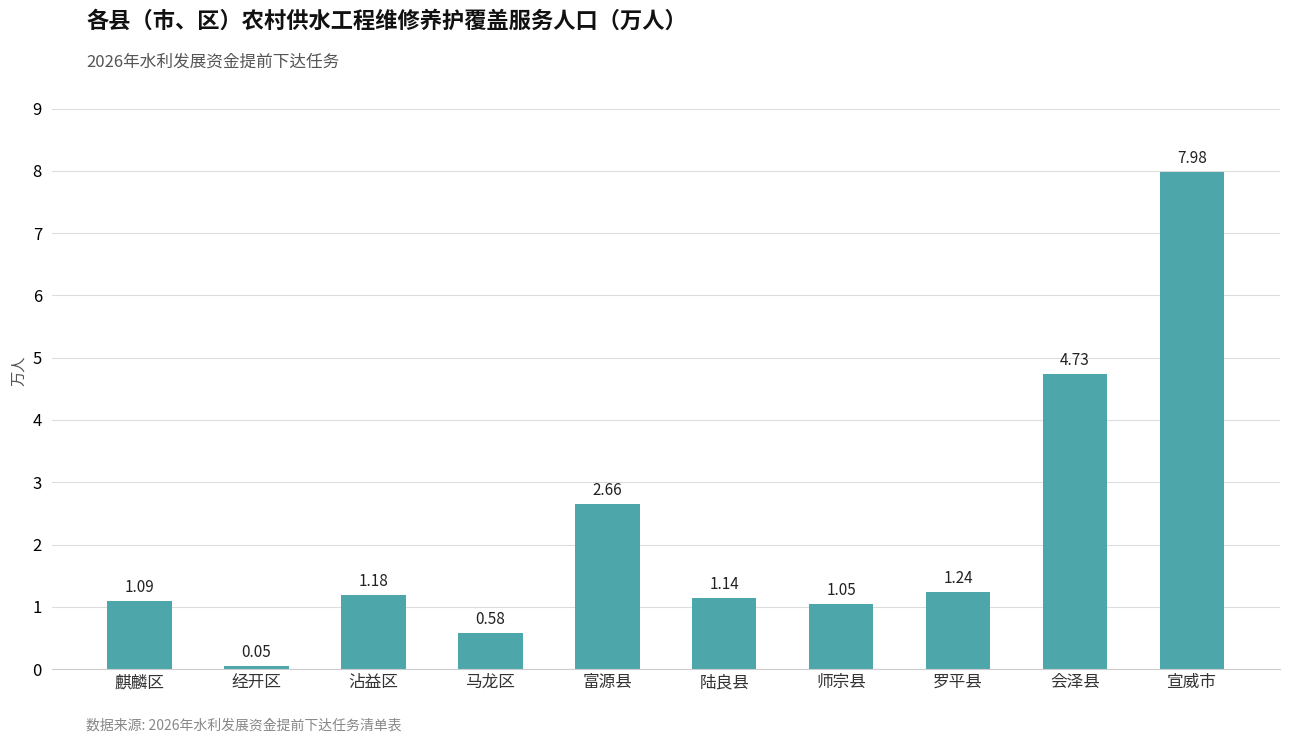

At which label is the value closest to 4?

会泽县